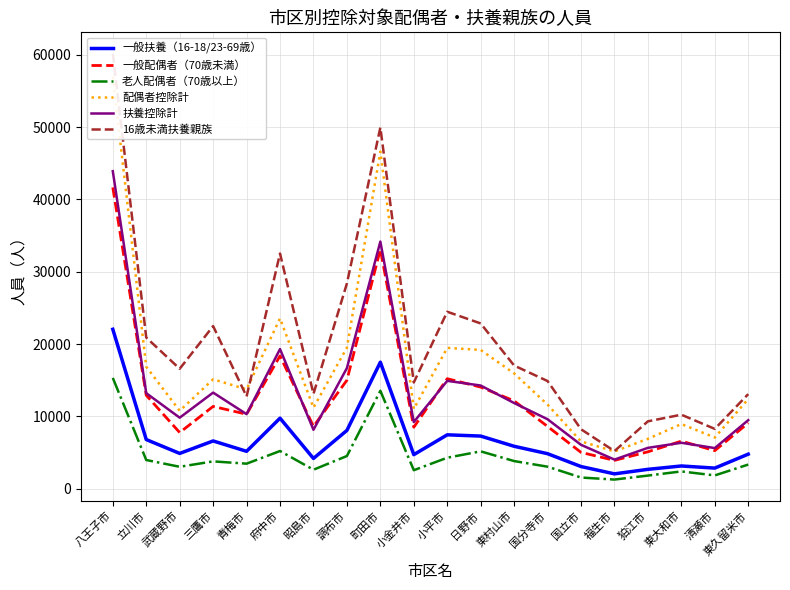

List the labels in order of 16歳未満扶養親族 value, smallest first.

福生市, 国立市, 清瀬市, 狛江市, 東大和市, 青梅市, 東久留米市, 昭島市, 小金井市, 国分寺市, 武蔵野市, 東村山市, 立川市, 三鷹市, 日野市, 小平市, 調布市, 府中市, 町田市, 八王子市